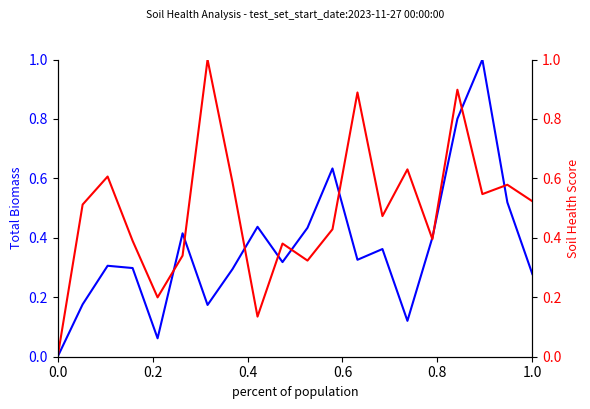

What is the sum of all Soil Health Score values?

9.8